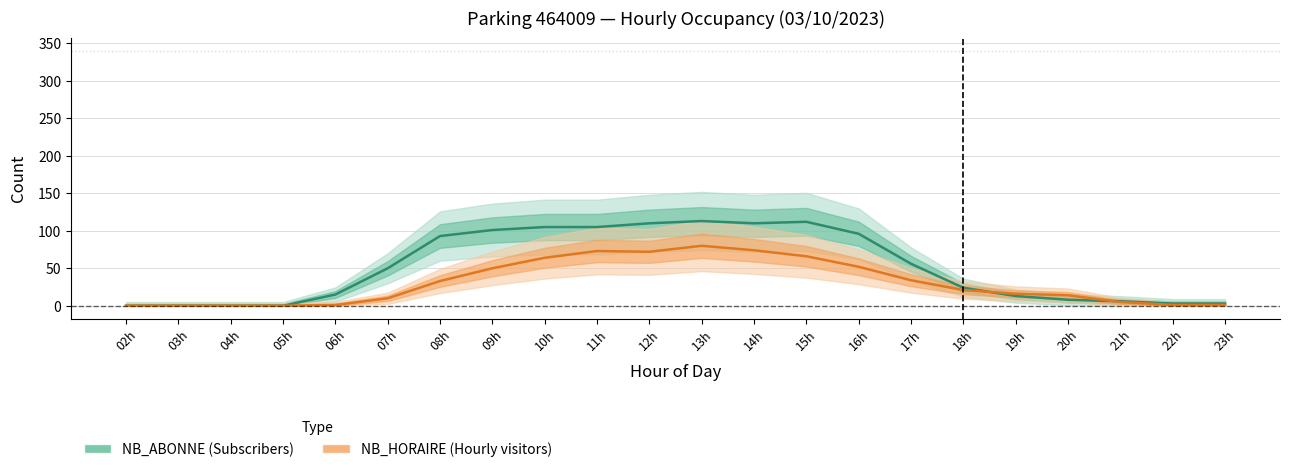

What are all the series names shown in the legend?

NB_HORAIRE, NB_ABONNE